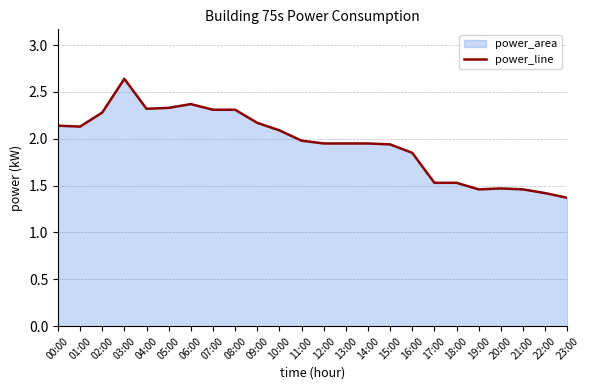

Approximately how many times larger is the value at 06:00 compared to 13:00?

1.2